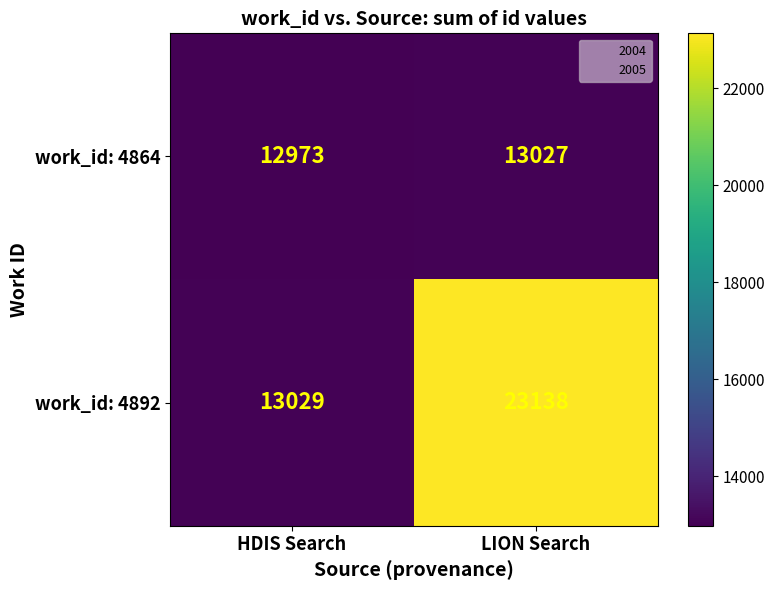

Rank the series by their maximum value, from lowest to highest.

work_id: 4864, work_id: 4892